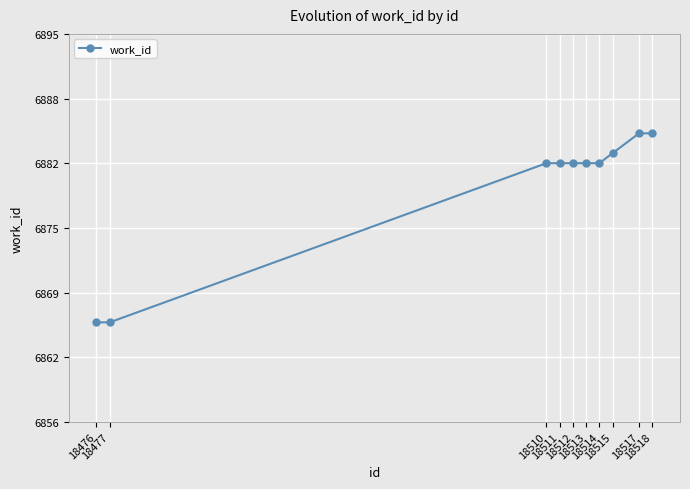

What is the greatest value displayed?

6885